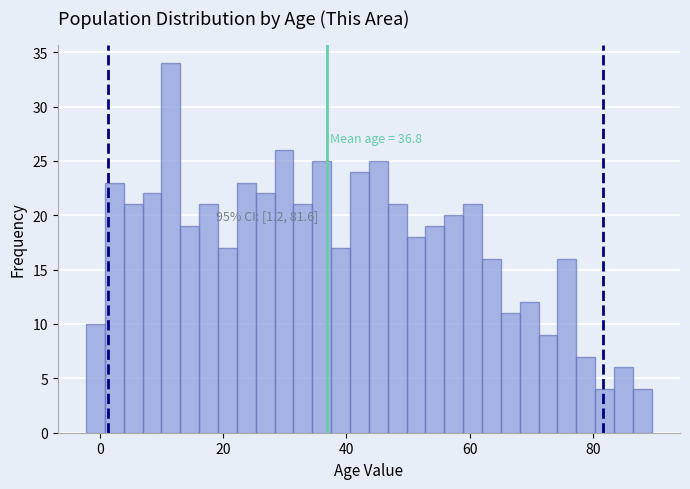

Around what value on the x-axis is the tallest bar? Give the approximate position of its centre, as read against the axis.

12